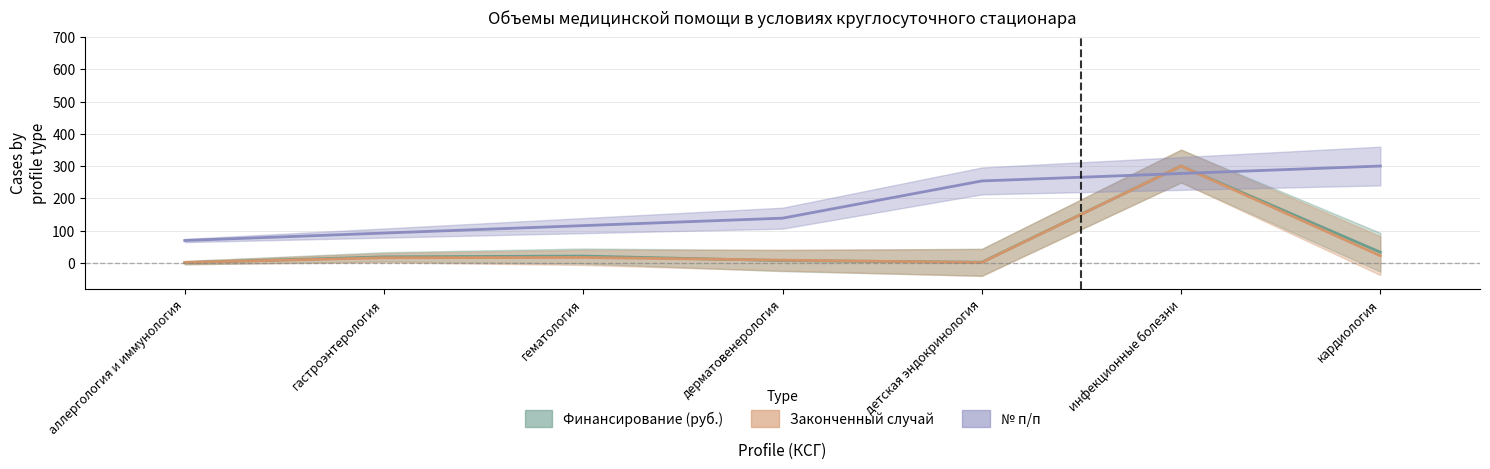

At кардиология, list the series in order from smallest to largest.

Законченный случай, Финансирование (руб.), № п/п